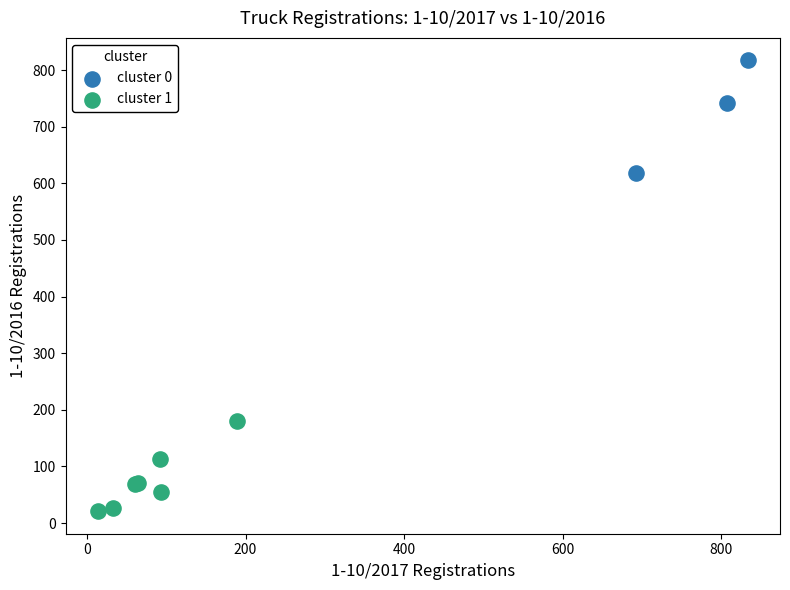

Which series reaches the minimum Y coordinate?

cluster 1